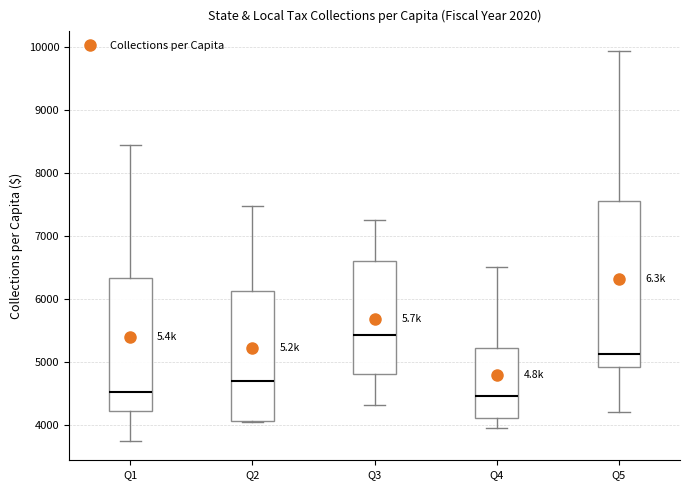

Which box has the highest median line?

Q3